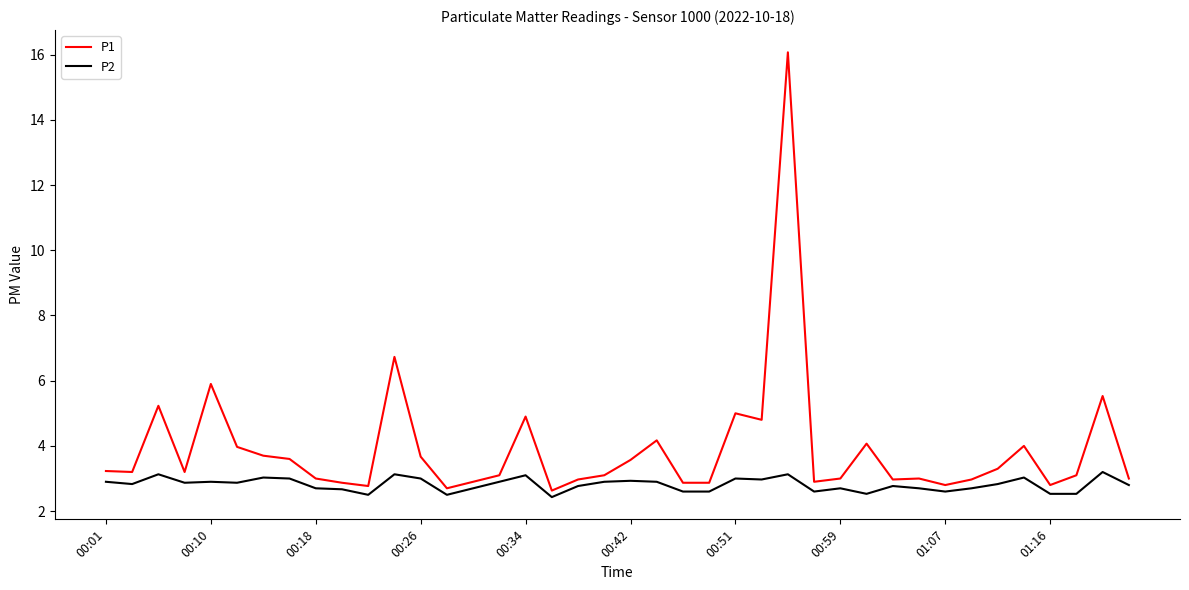

Rank the series by their maximum value, from lowest to highest.

P2, P1